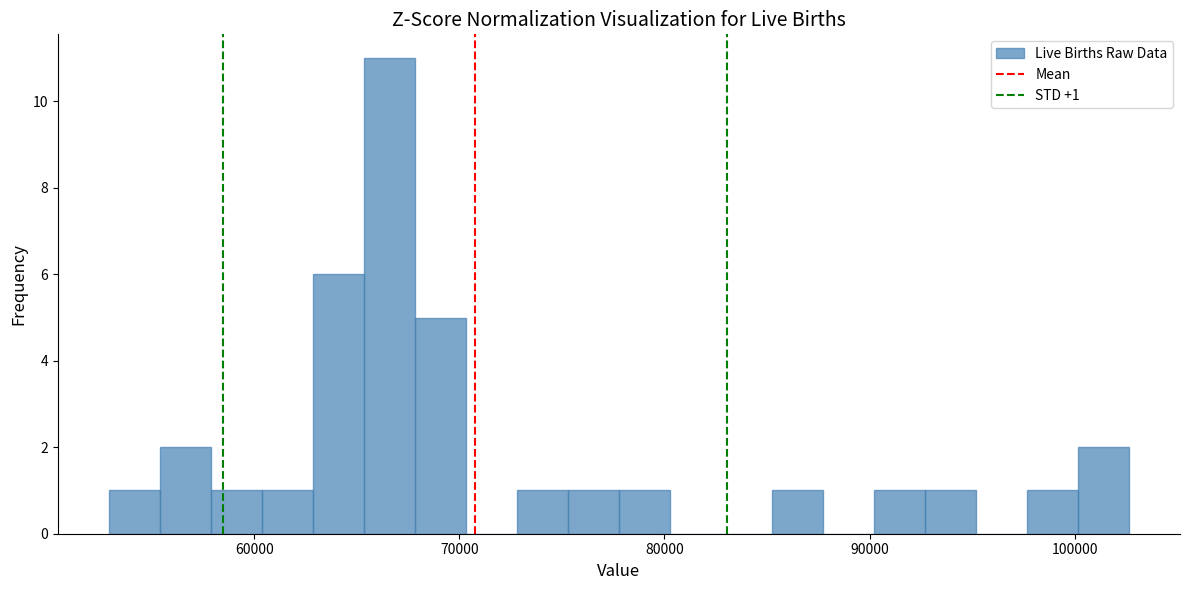

Around what value on the x-axis is the tallest bar? Give the approximate position of its centre, as read against the axis.

67000